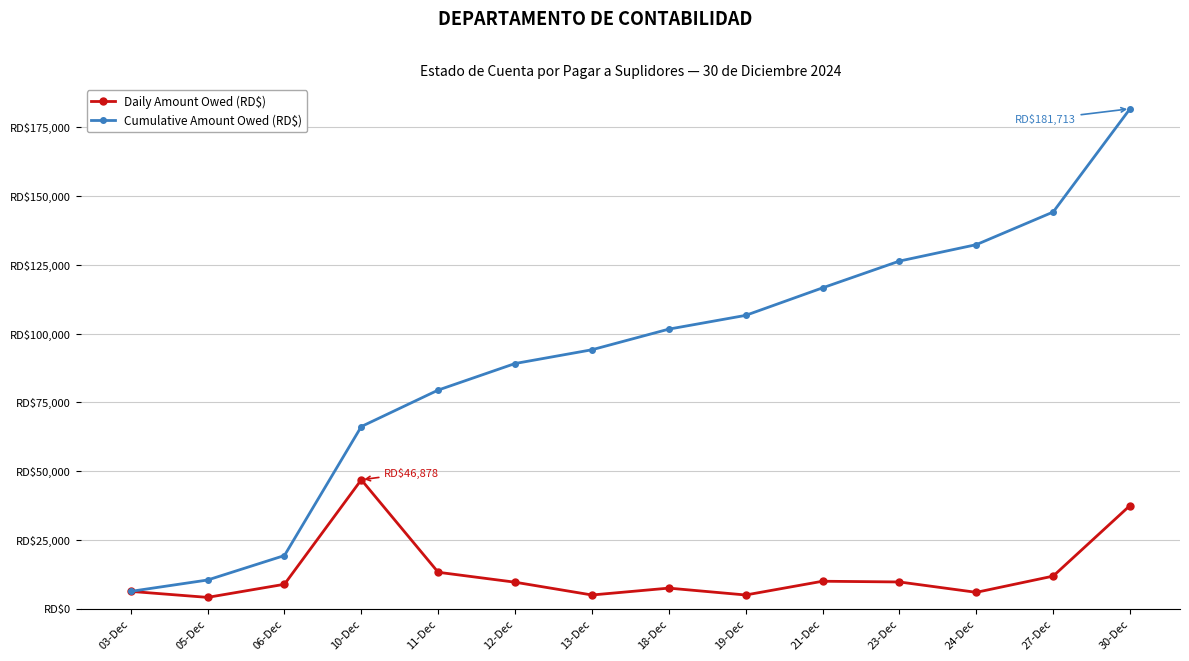

Does the chart have visible grid lines?

Yes